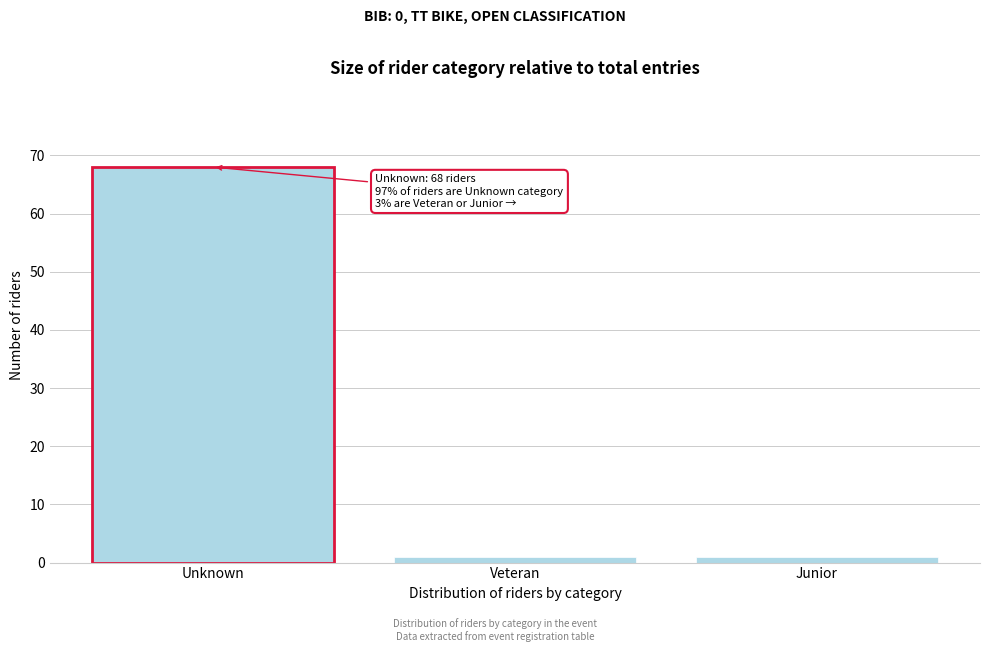

Reading left to right, extract all data points from this chart.

Unknown=68	Veteran=1	Junior=1